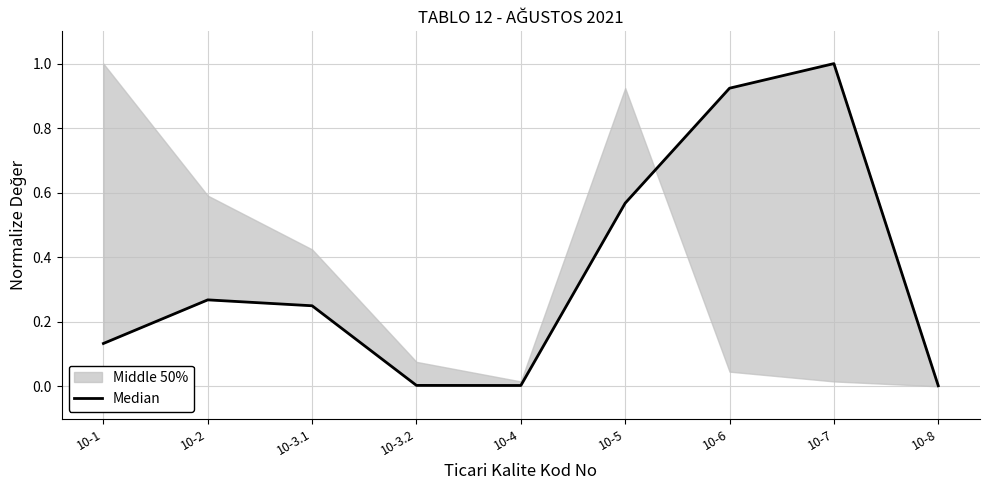

What is the label of the 9th point from the right?

10-1